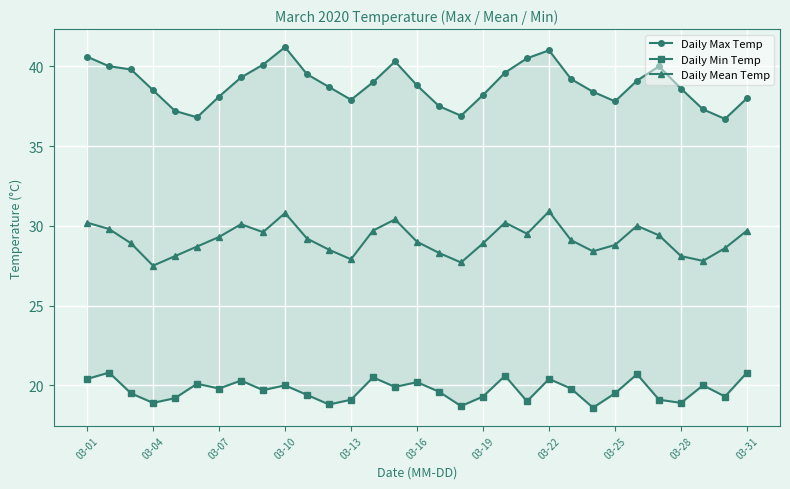

True or false: Daily Max Temp and Daily Min Temp cross at least once.

False